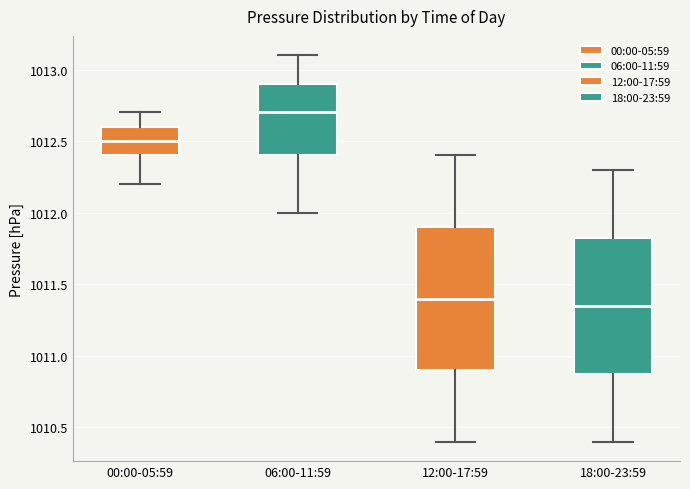

Which box has the highest median line?

06:00-11:59